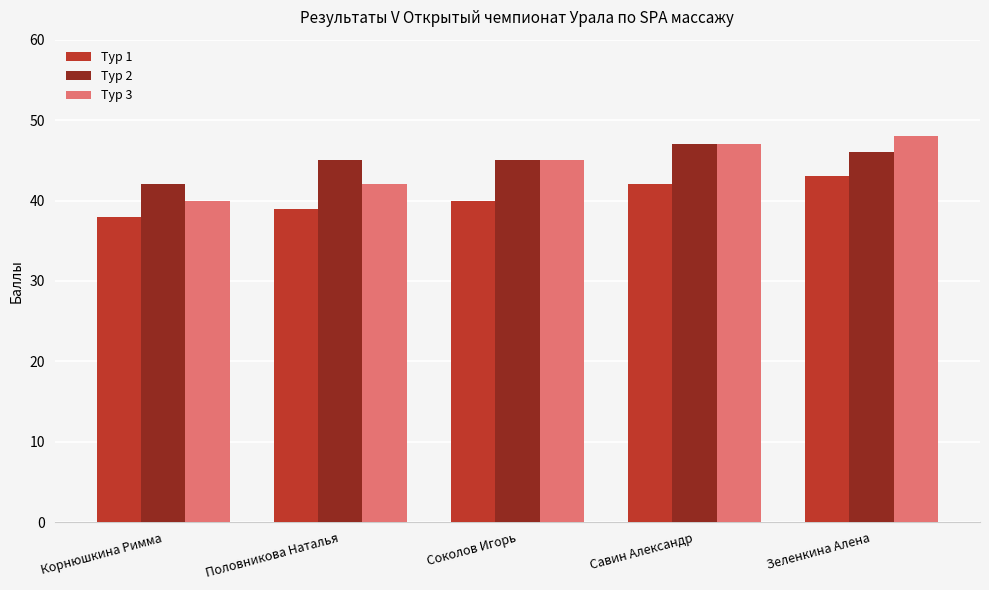

What is the total value across all series at Половникова Наталья?

126